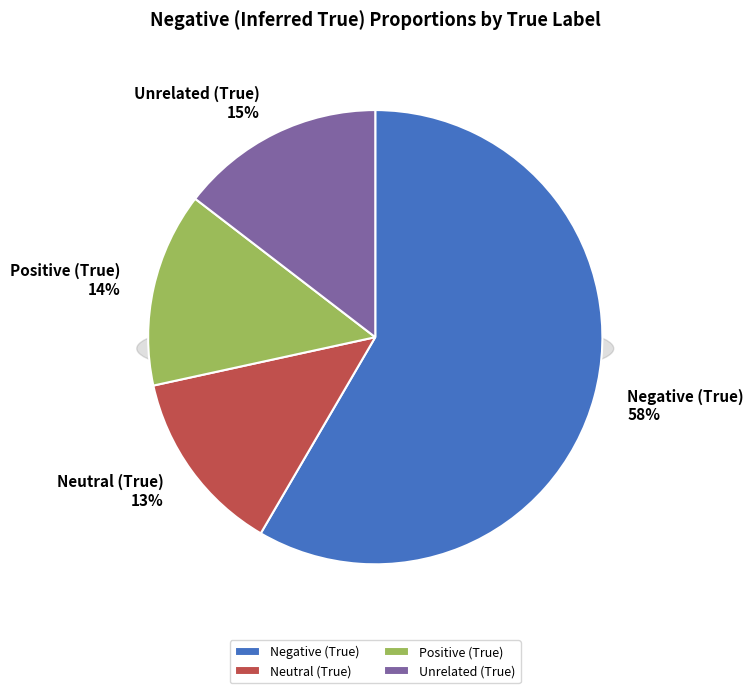

To the nearest percent, what percentage of the pie is Unrelated (True)?

15%